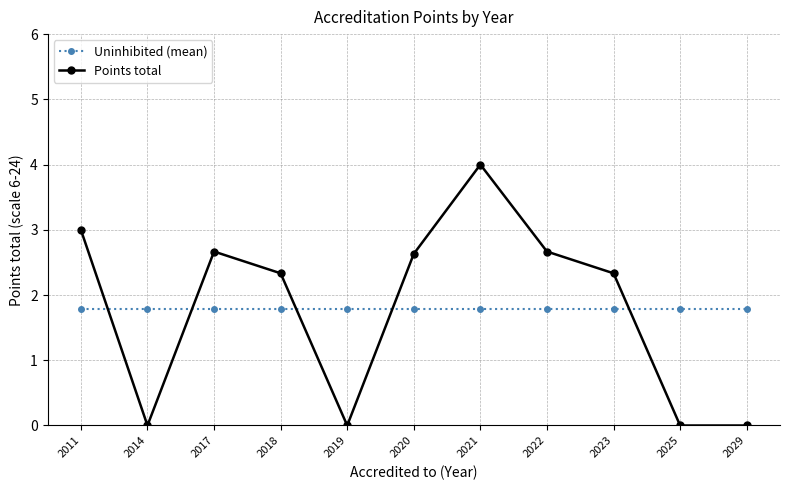

At 2025, list the series in order from largest to smallest.

Uninhibited (mean), Points total